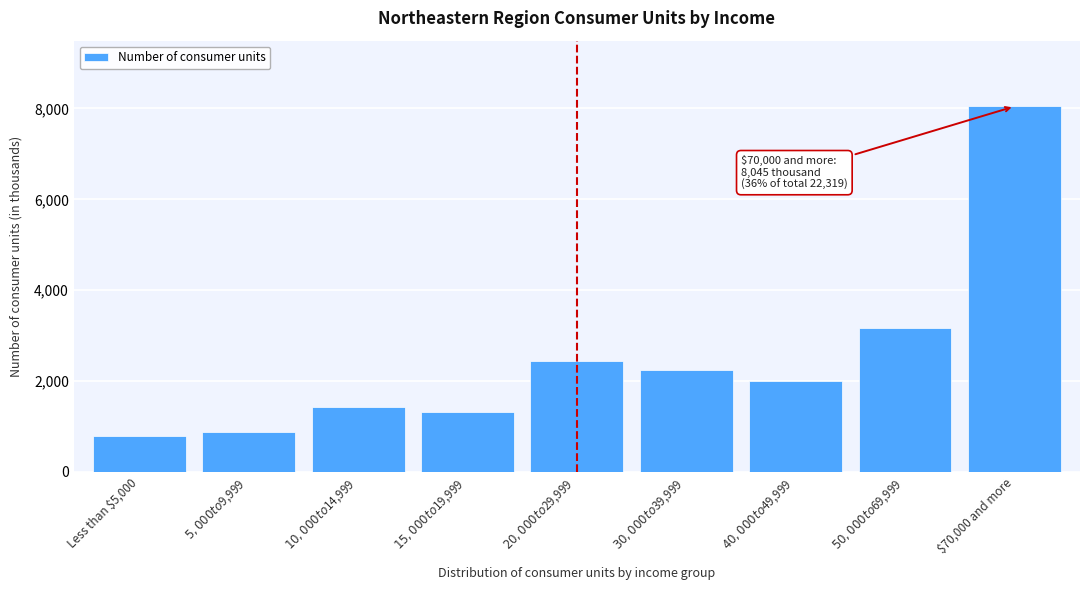

Reading left to right, list all the values displayed in this chart.

795	882	1433	1318	2441	2243	1998	3165	8045